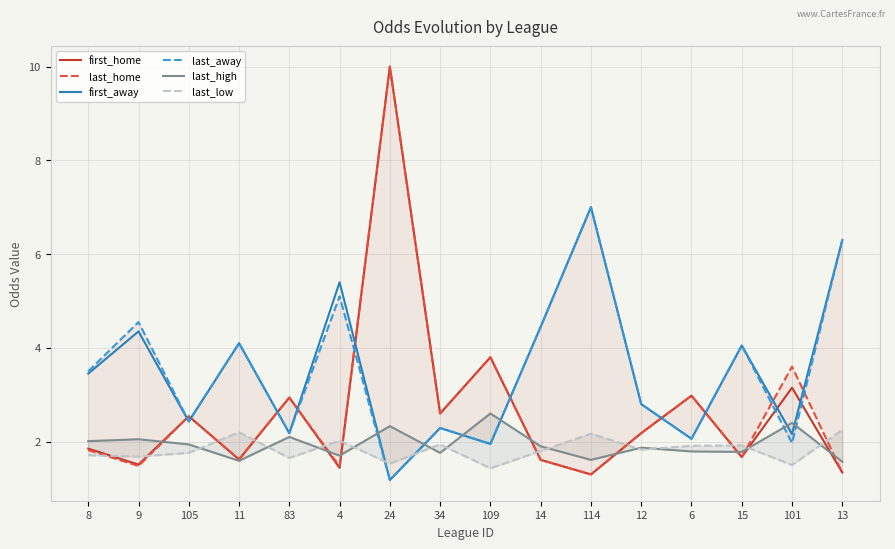

What is the average value of the last_low series?

1.8